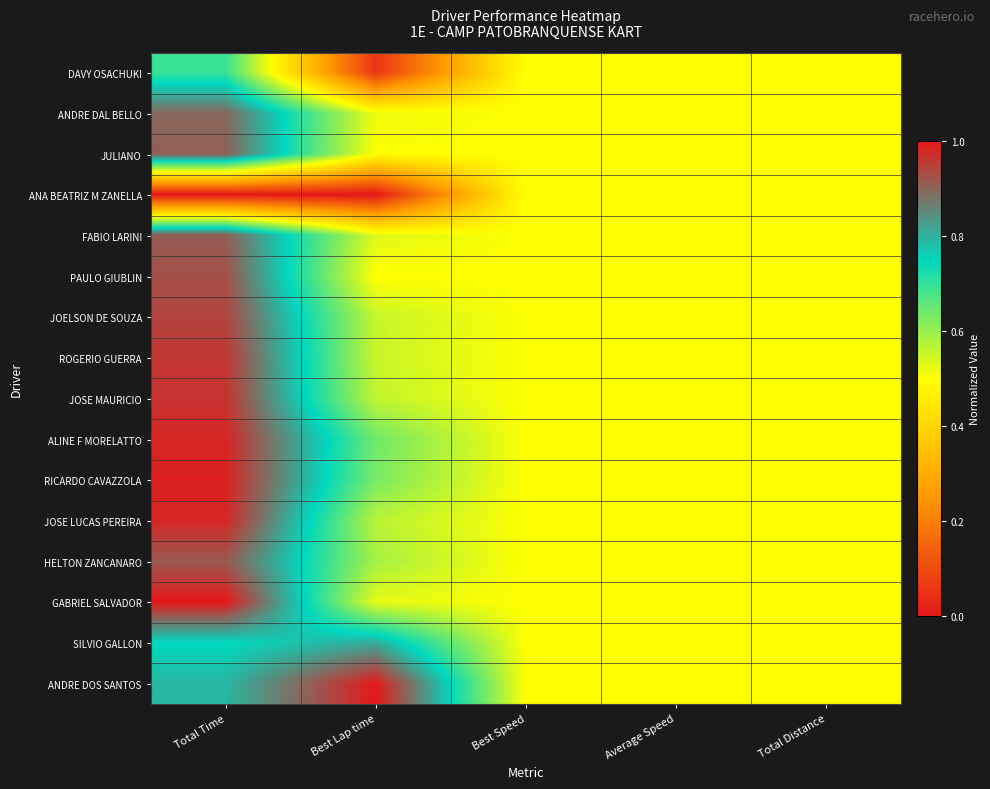

Which series has the largest total across all categories?

ANDRE DOS SANTOS